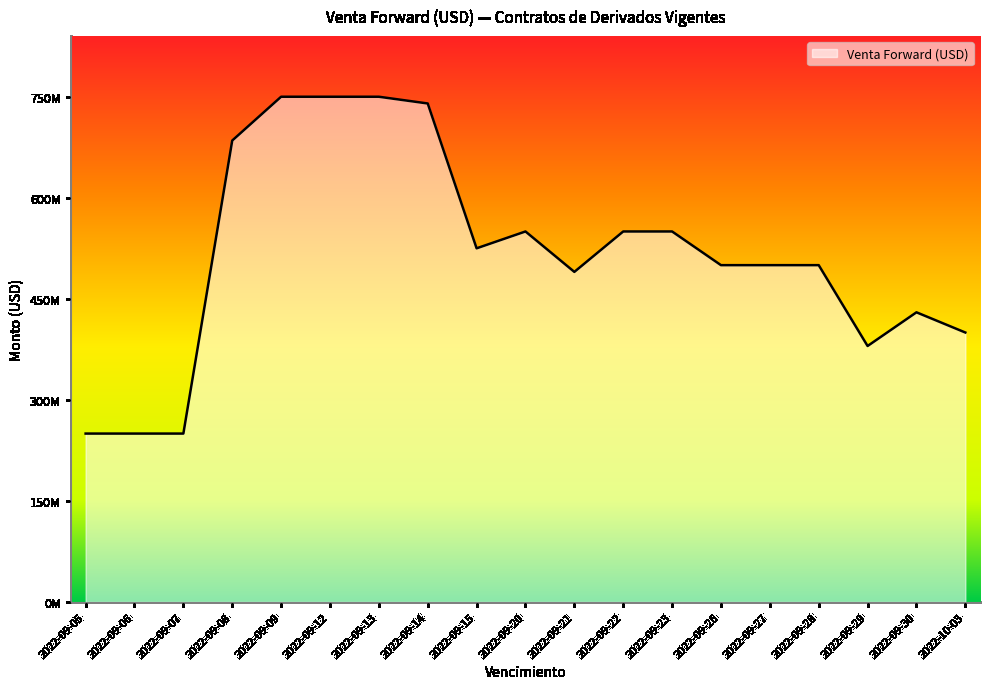

What position from the right is 2022-09-08?

16